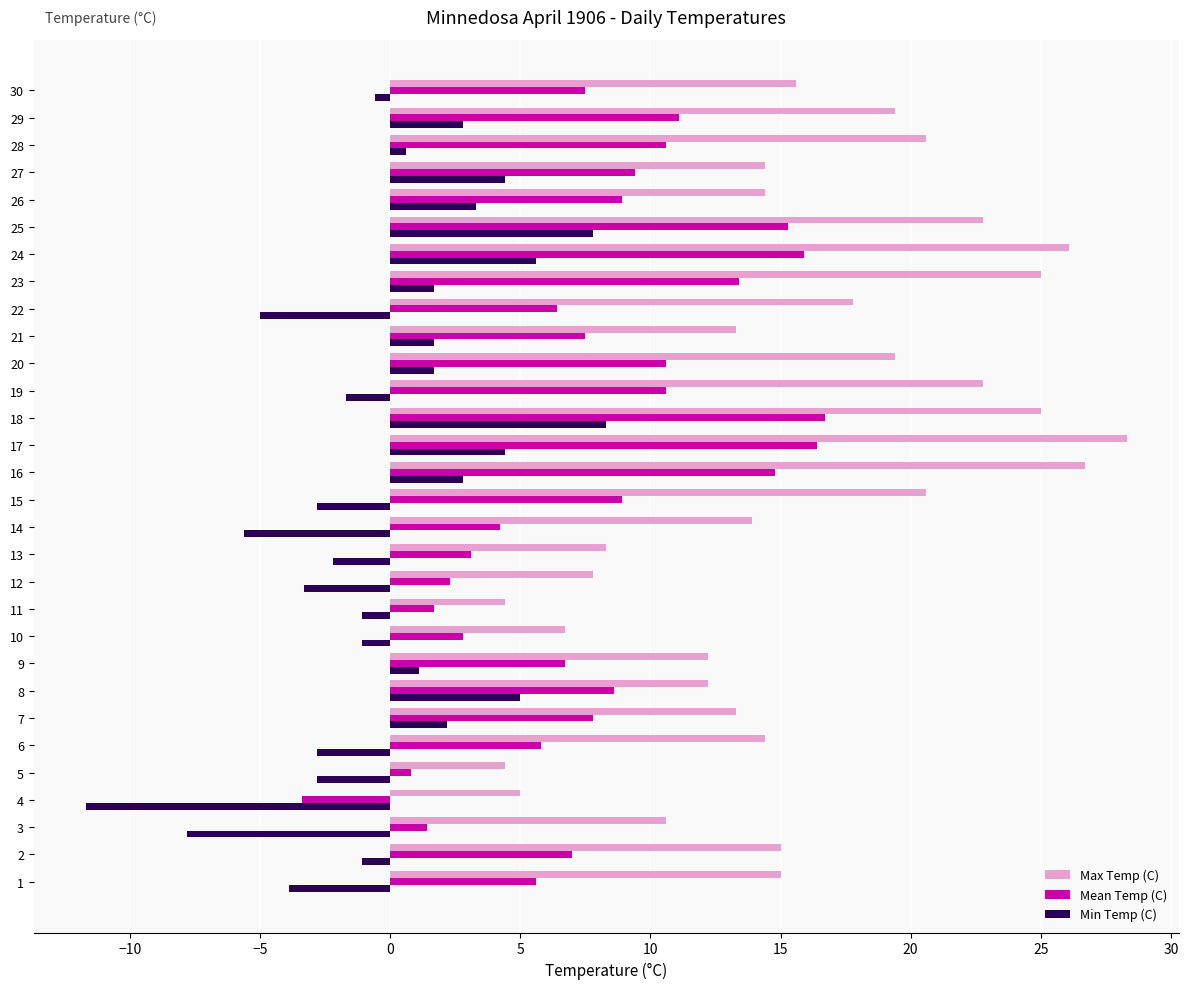

What is the total value across all series at 10?

8.4